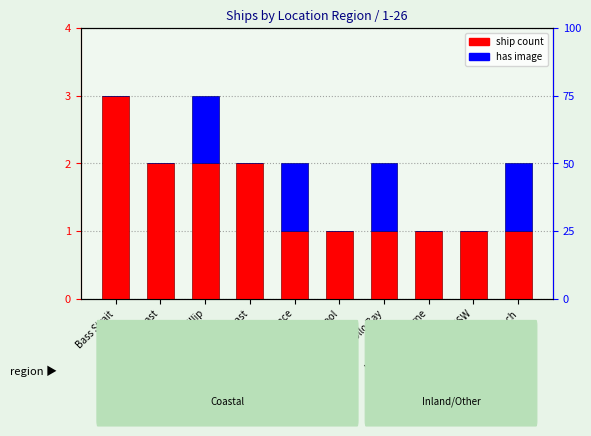

What is the difference between the second highest and minimum values in the ship count series?

1